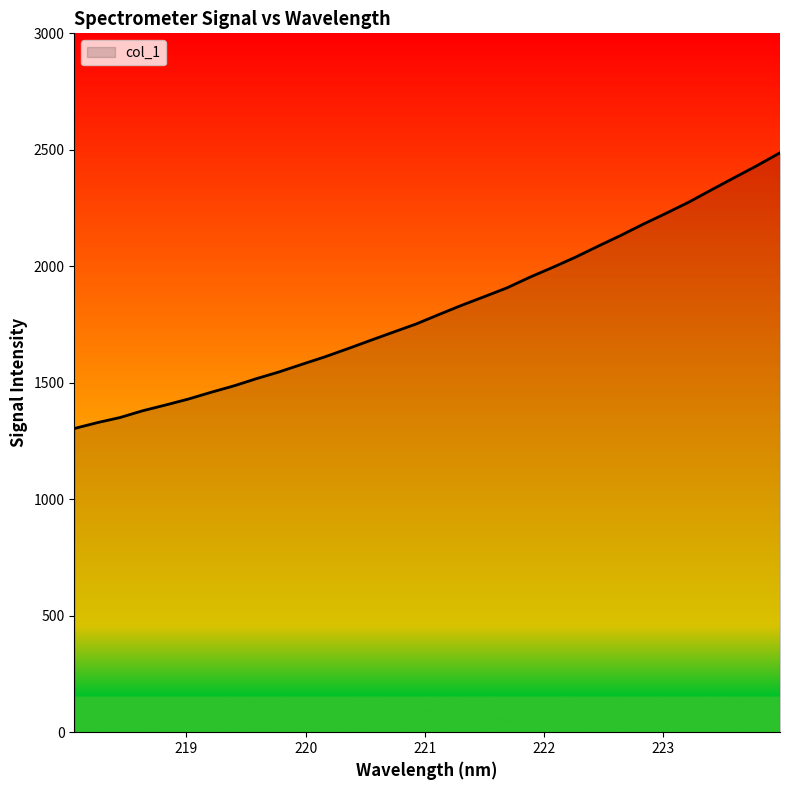

What is the greatest value displayed?

2487.1